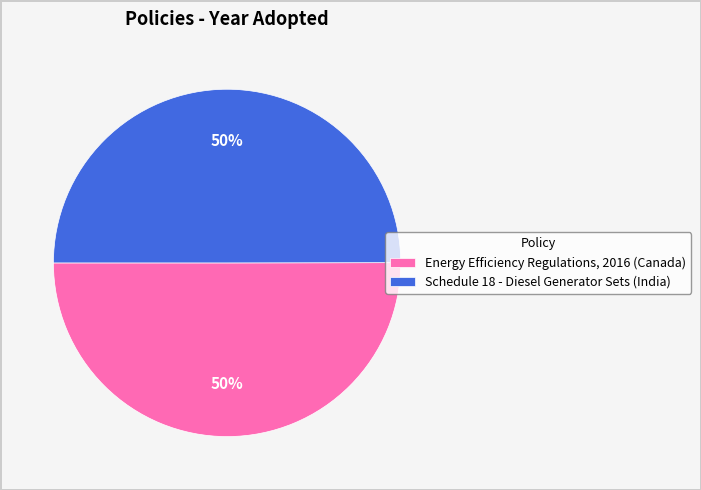

The Schedule 18 - Diesel Generator Sets (India) slice represents 50% of the pie. True or false?

True